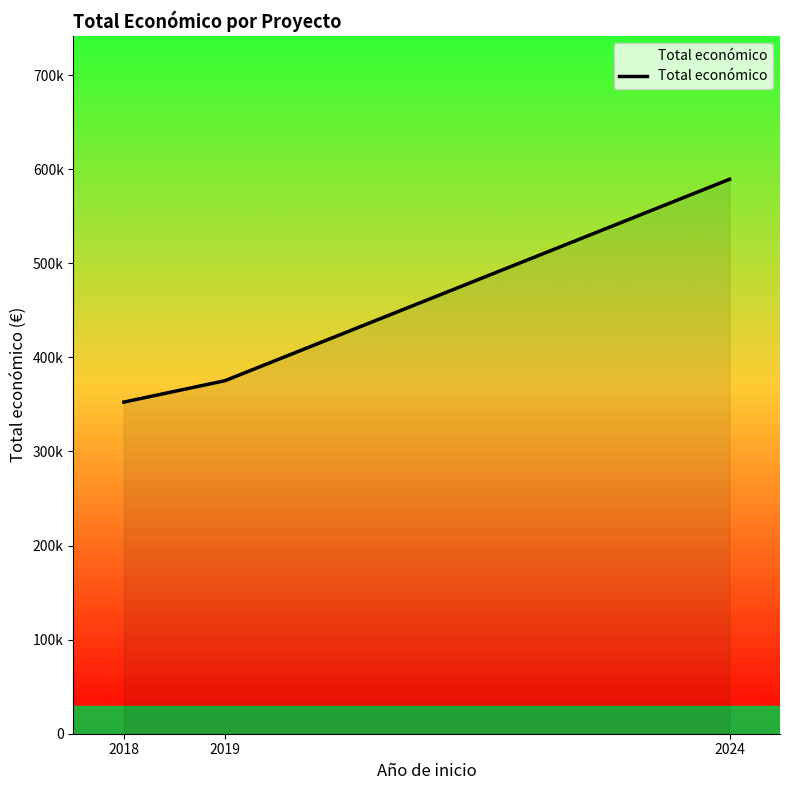

What value does the data have at 2019?

375158.0